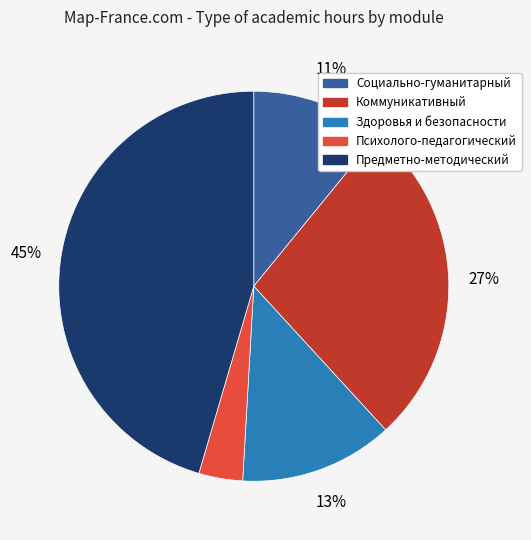

Is there any slice that represents more than half of the pie?

No